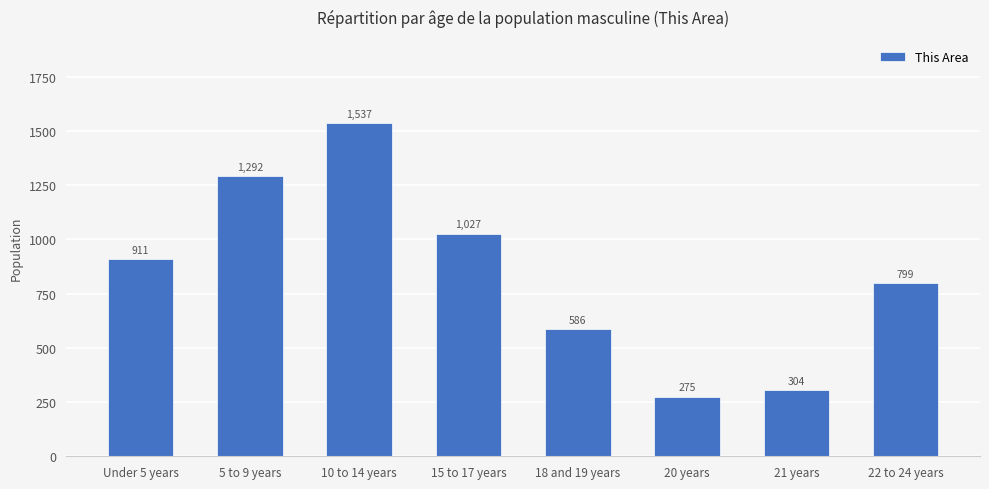

The chart shows a value of 1537 at 10 to 14 years. True or false?

True